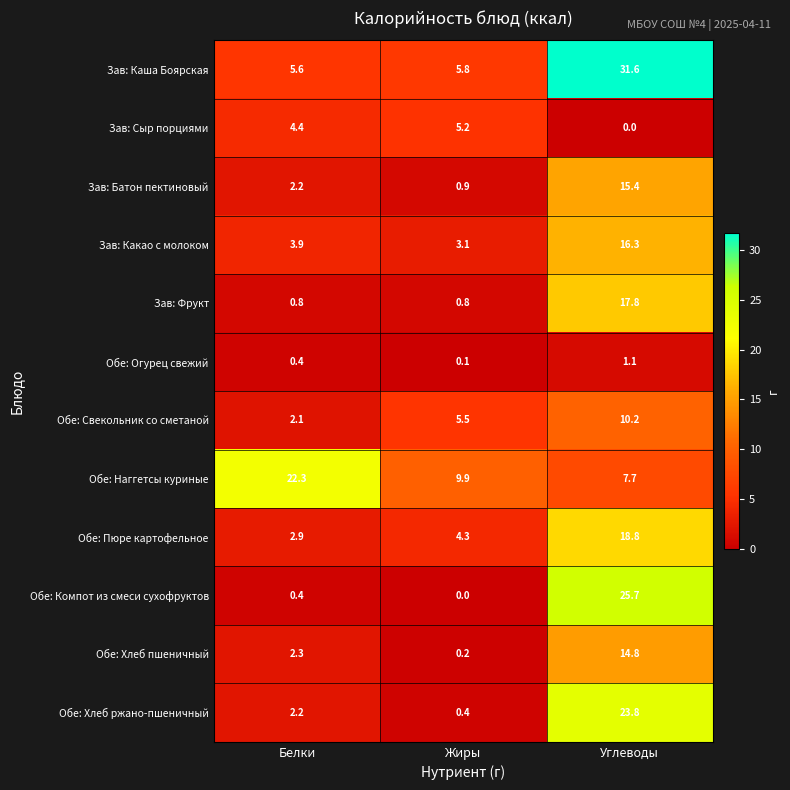

Which series has the widest spread of values?

Зав: Каша Боярская